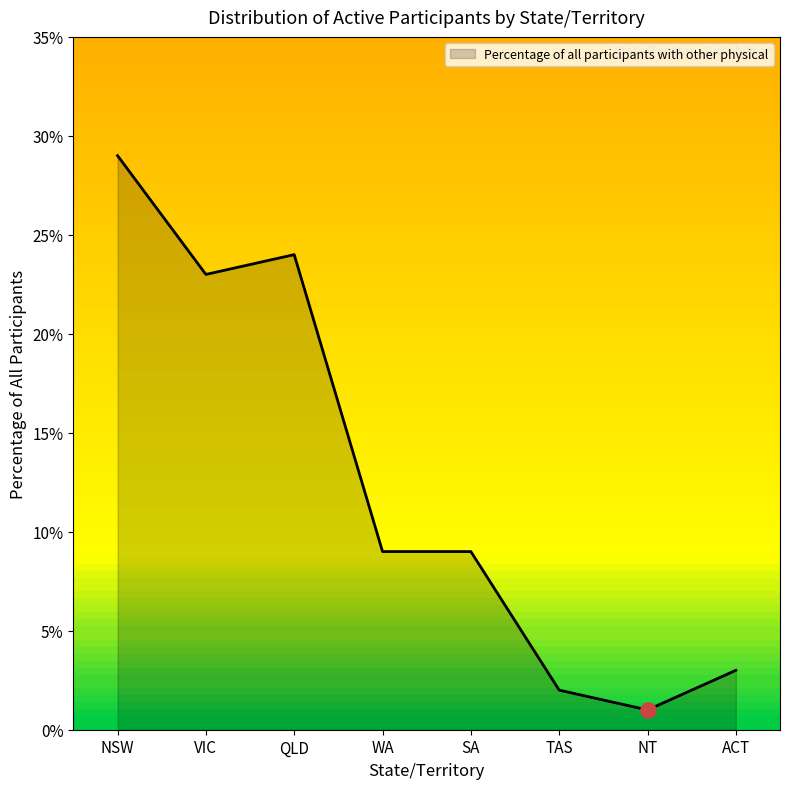

What is the change in value from NSW to ACT?

-0.3